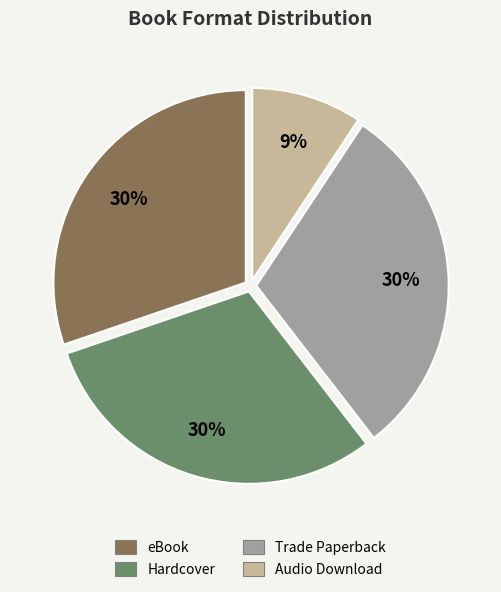

To the nearest percent, what is the difference between the largest and smallest slice percentages?

21%